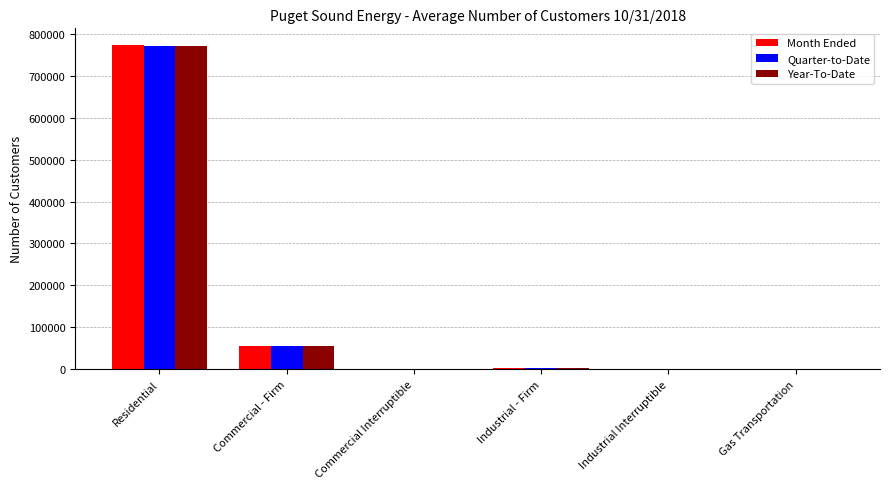

Is the value of Year-To-Date at Commercial Interruptible greater than the value of Quarter-to-Date at Residential?

No